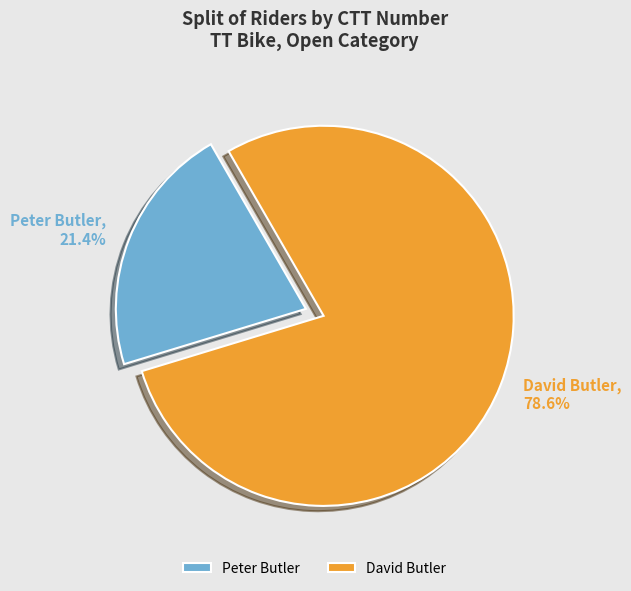

Is it true that Peter Butler is 9% of the pie?

False